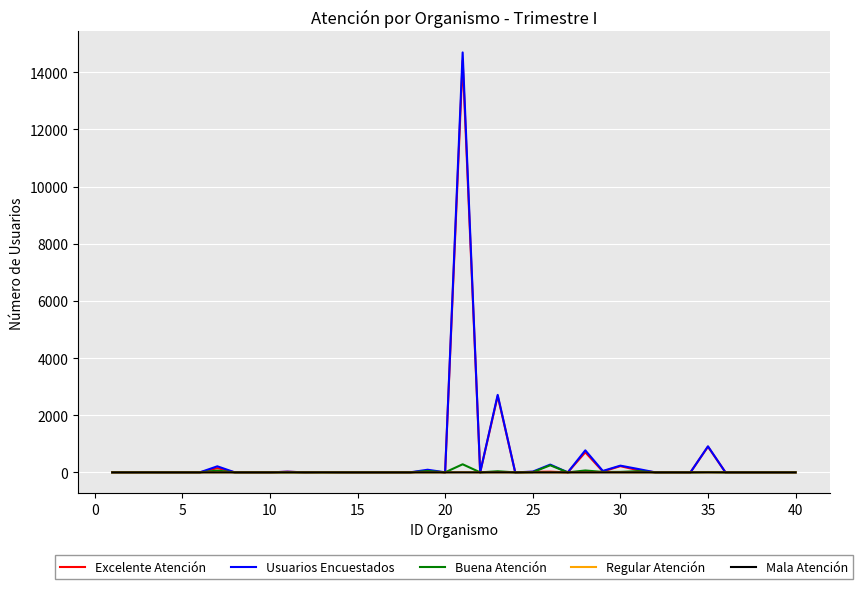

What is the difference between the second highest and second lowest values in the Regular Atención series?

4